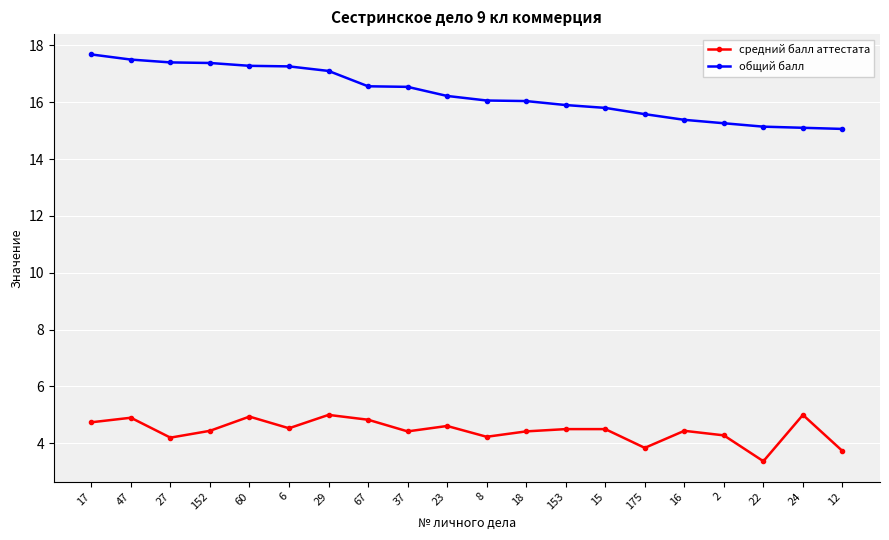

True or false: общий балл and средний балл аттестата intersect in this chart.

False